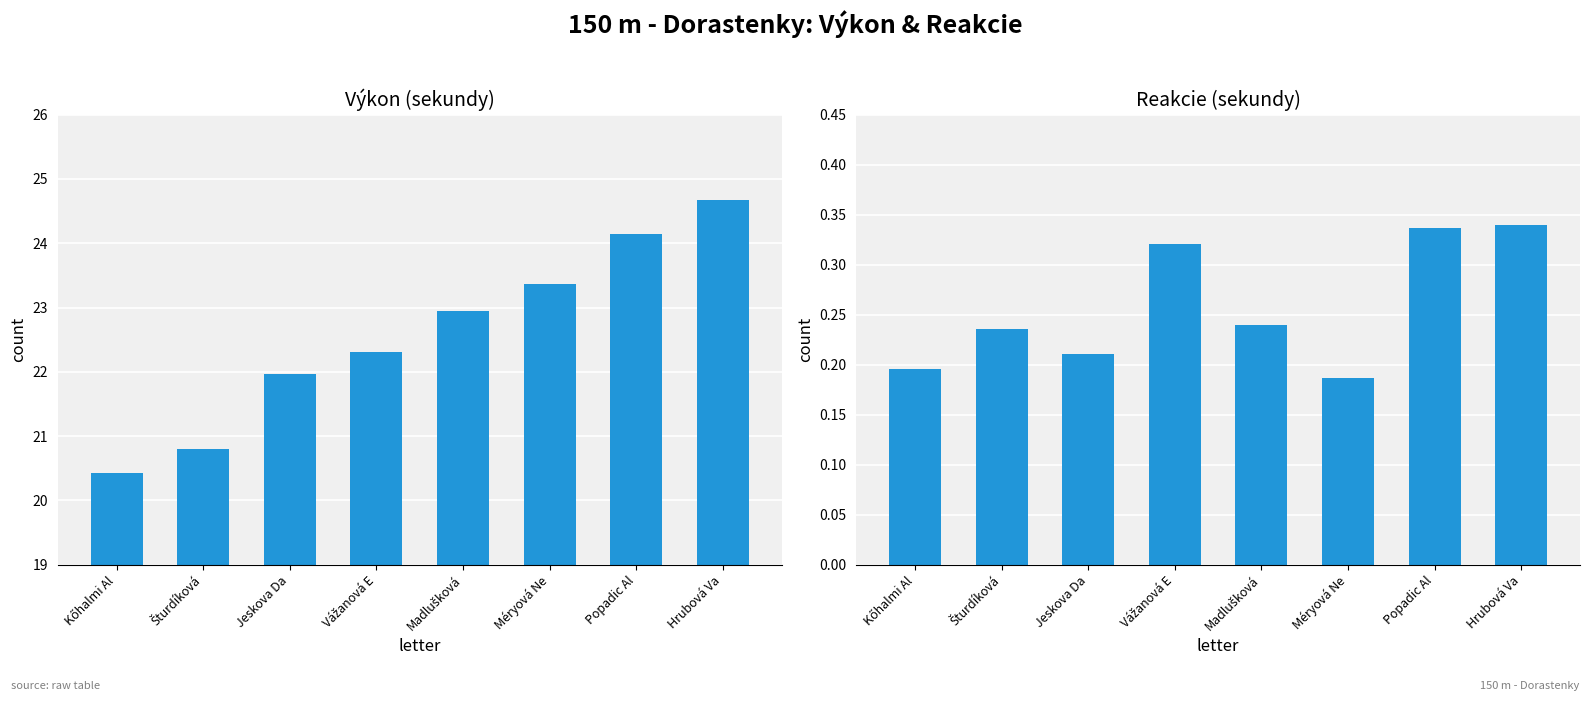

Is the value of Reakcie at Kőhalmi Al greater than the value of Výkon at Vážanová E?

No